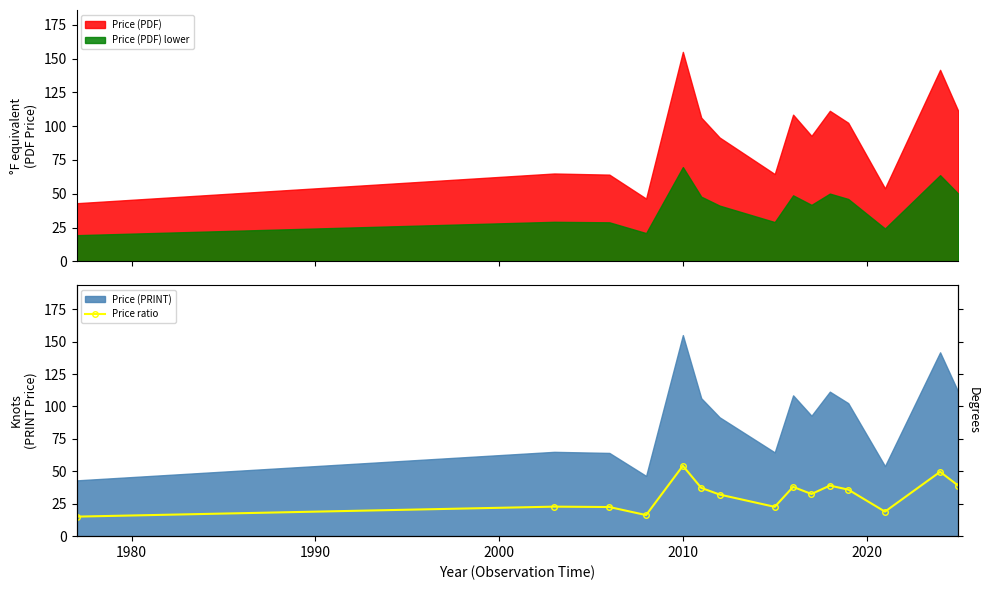

True or false: Price (PDF) and Price (PDF) lower intersect in this chart.

False